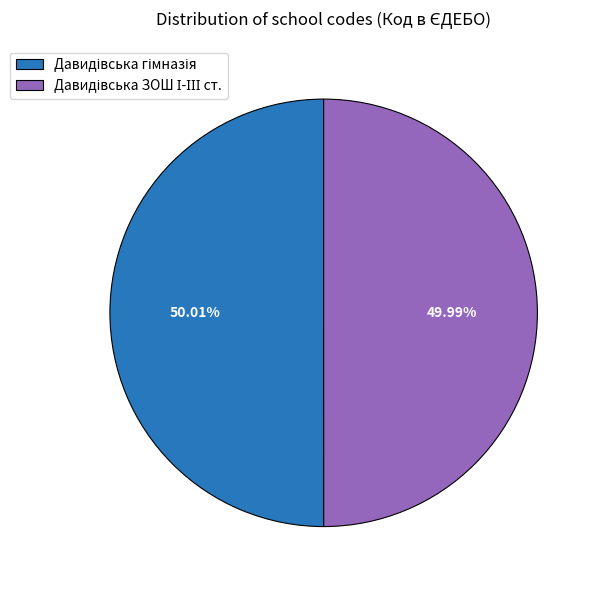

Does any single category account for the majority?

Yes